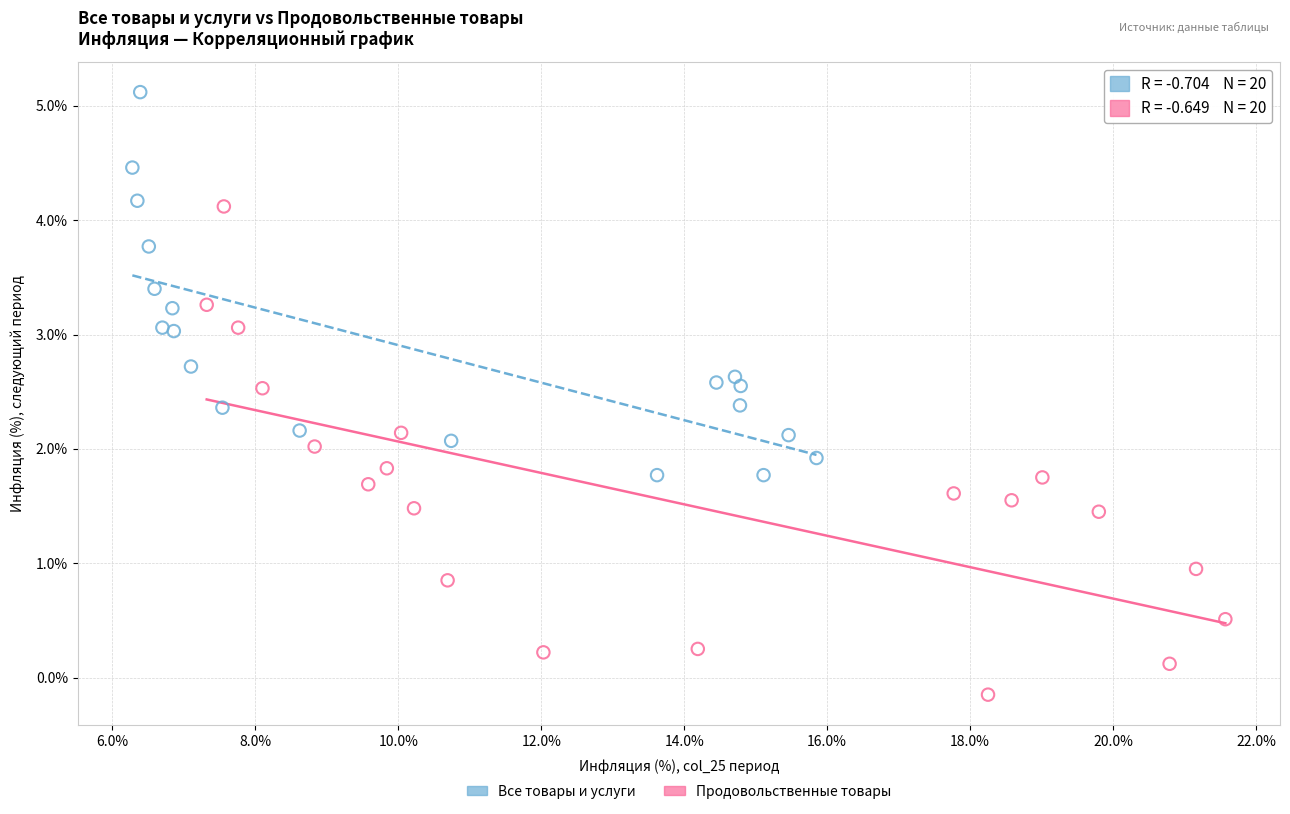

Which series reaches the maximum Y coordinate?

Все товары и услуги